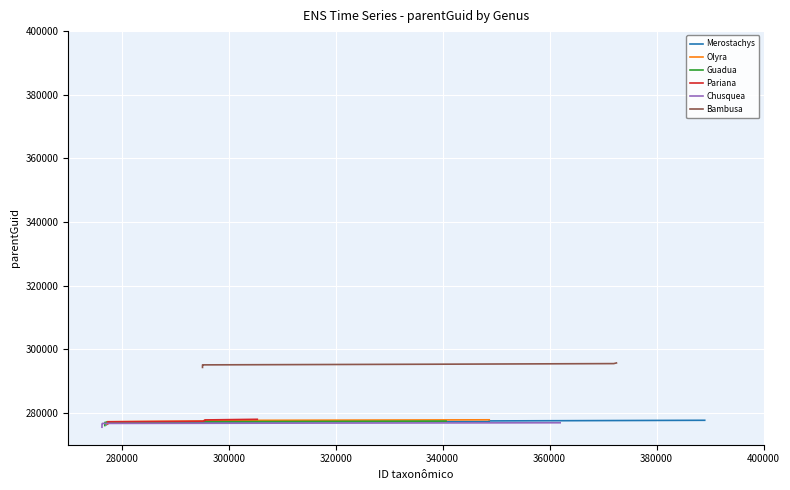

What is the difference between the maximum and second lowest values in the Pariana series?

1200